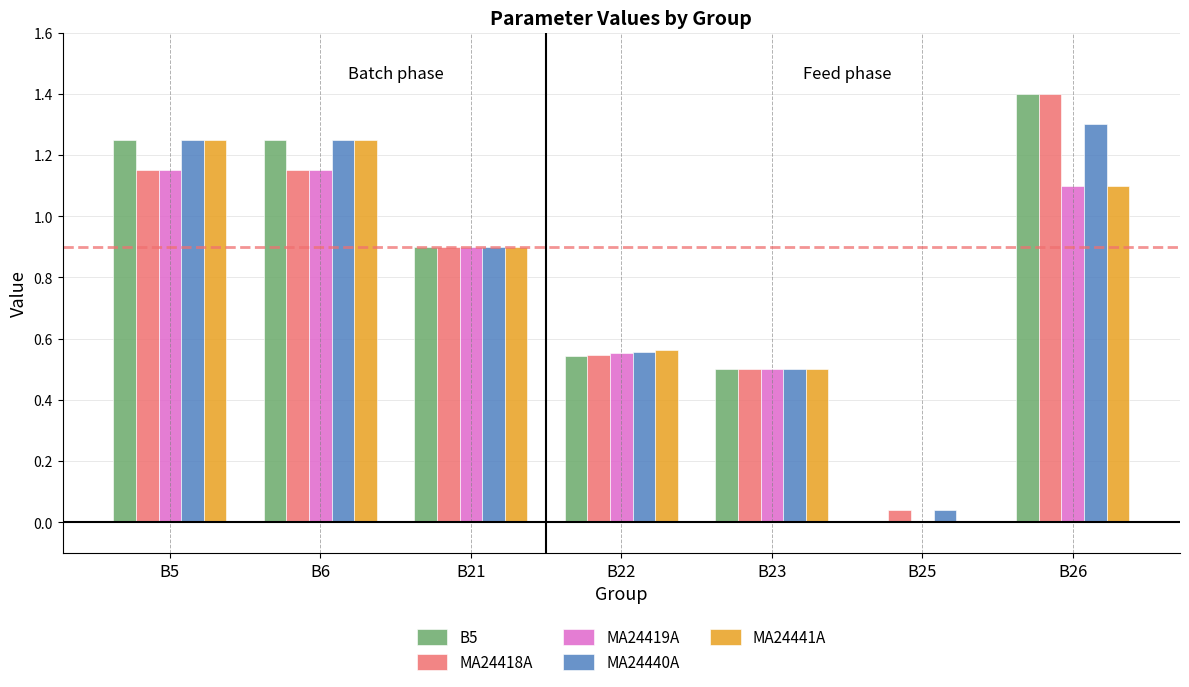

What is the sum of the MA24440A values at B26 and B23?

1.8